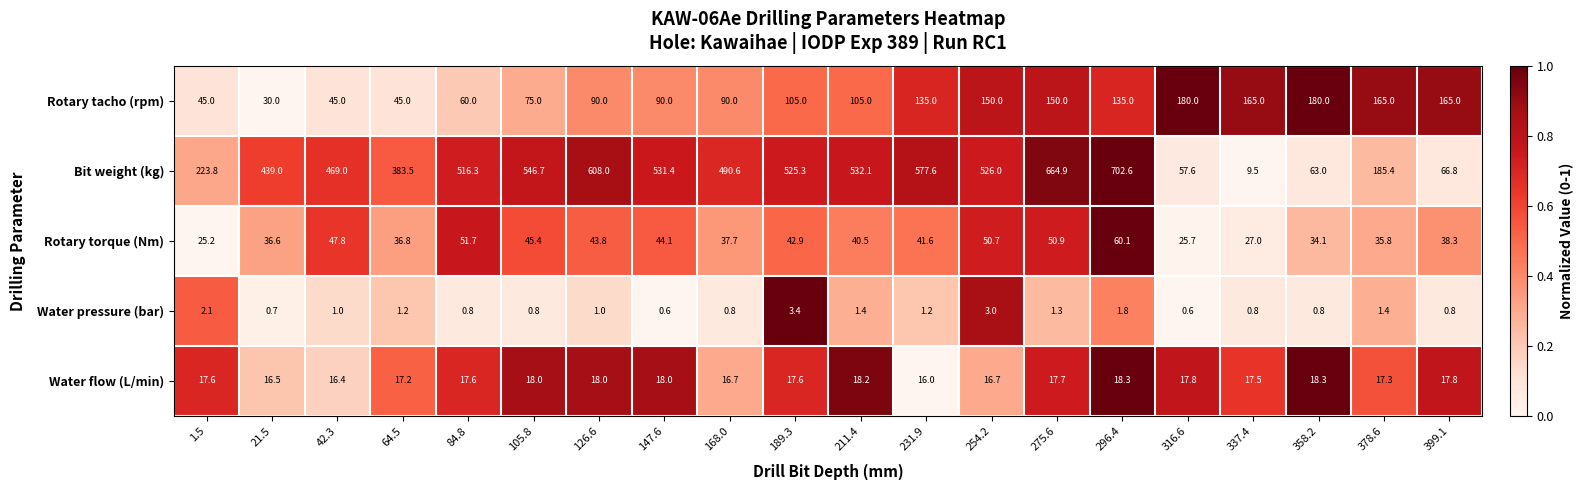

True or false: Bit weight (kg) has a value of 608.0 at 126.6.

True